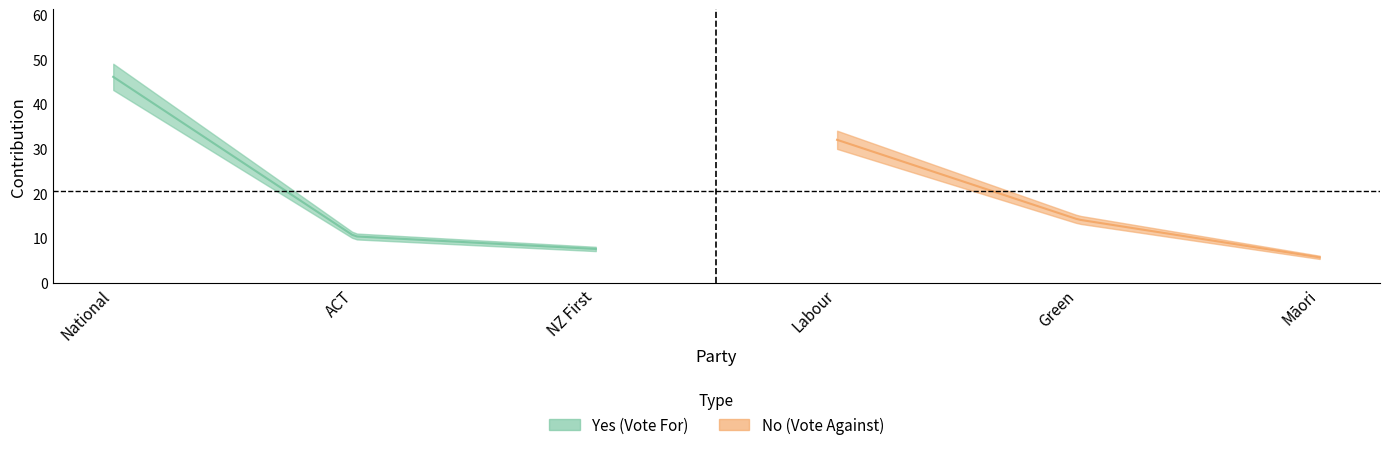

How many lines are shown in the chart?

2